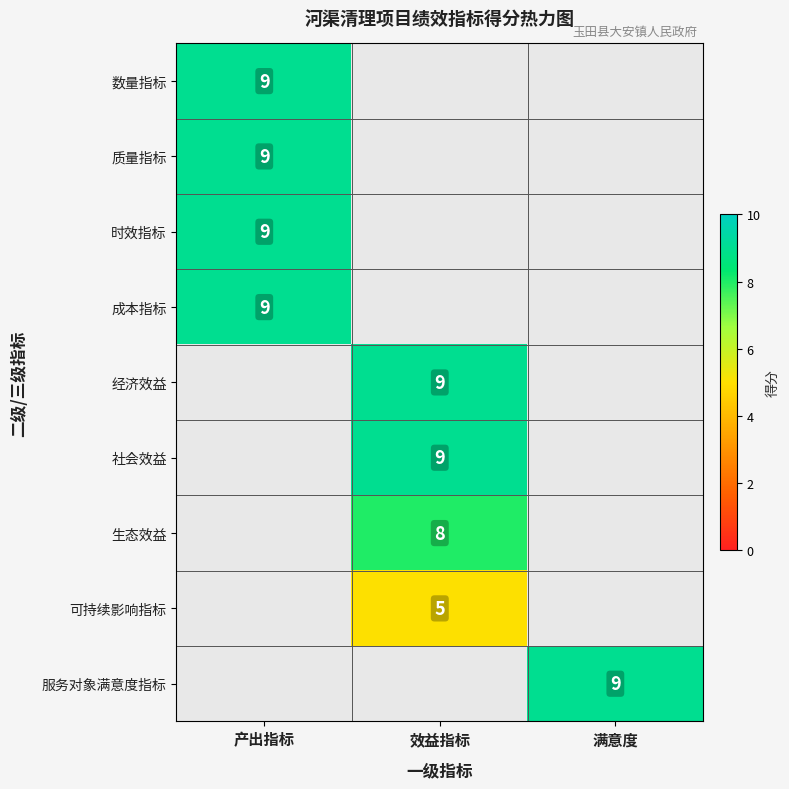

True or false: 时效指标 has a value of 3 at 产出指标.

False